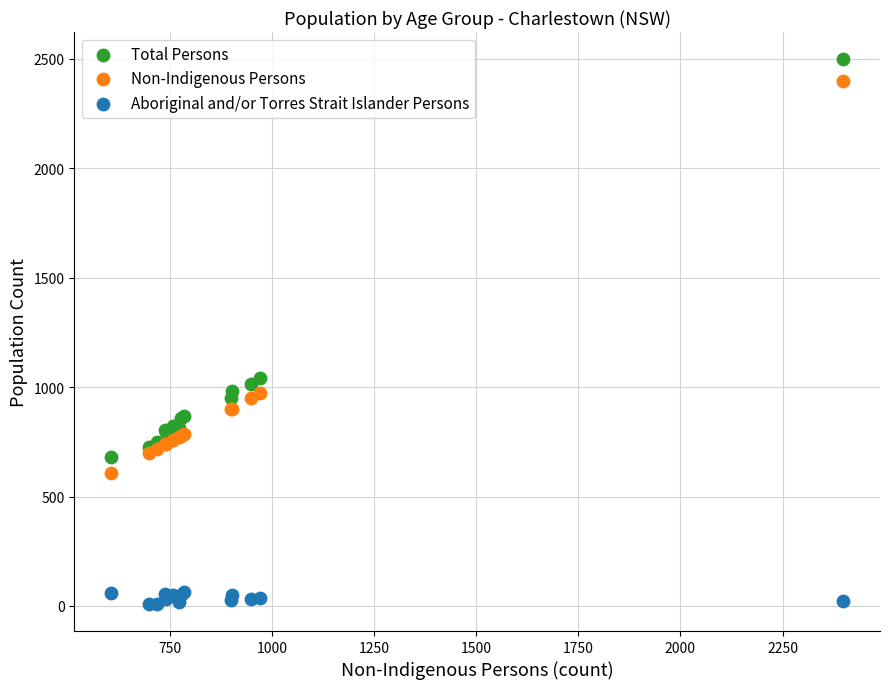

Which series has the widest spread of Y values?

Total Persons